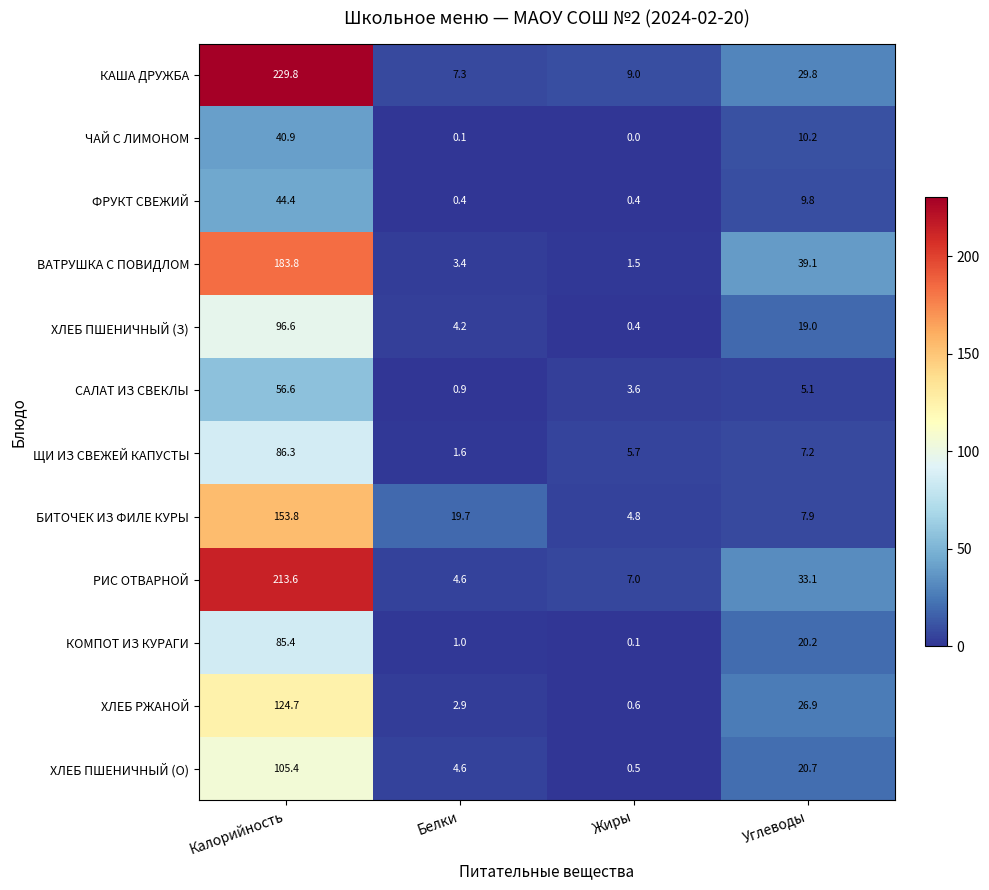

Count the number of data series in this chart.

12